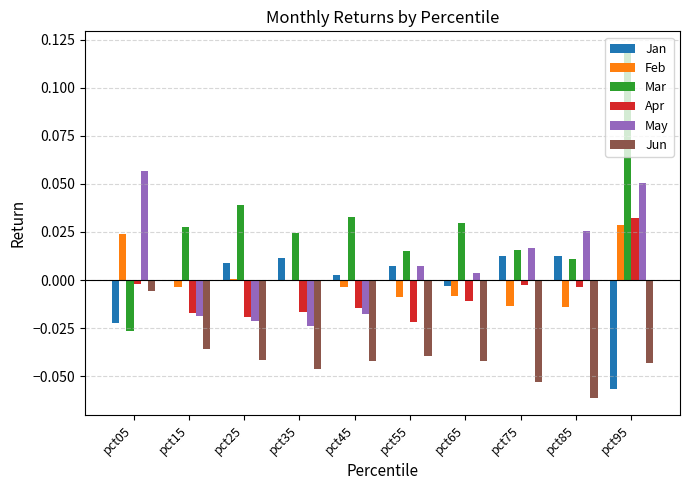

The value of Feb at pct15 is -0.0. True or false?

True